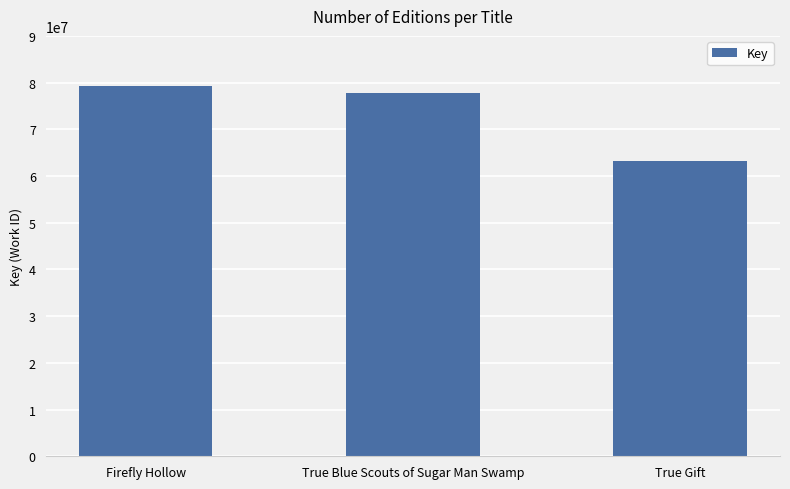

The chart shows a value of 79184628 at Firefly Hollow. True or false?

True